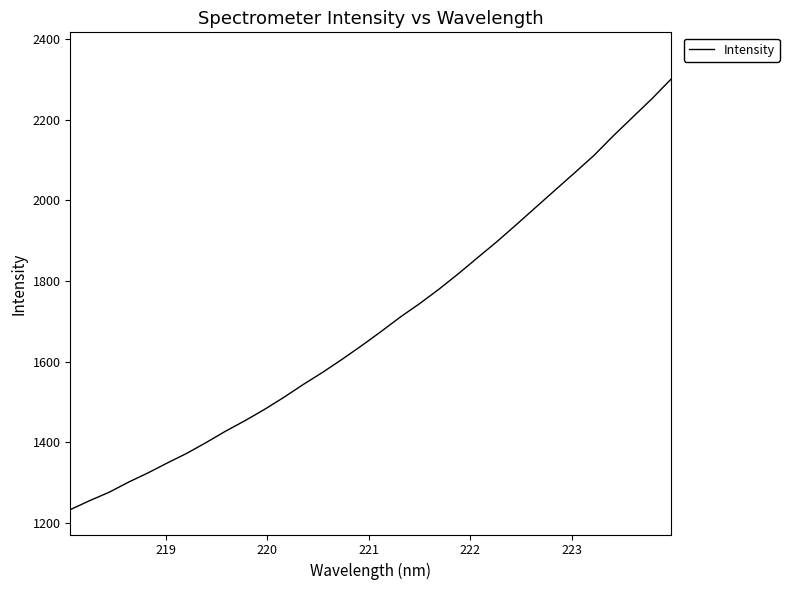

What is the sum of all values?

54286.6